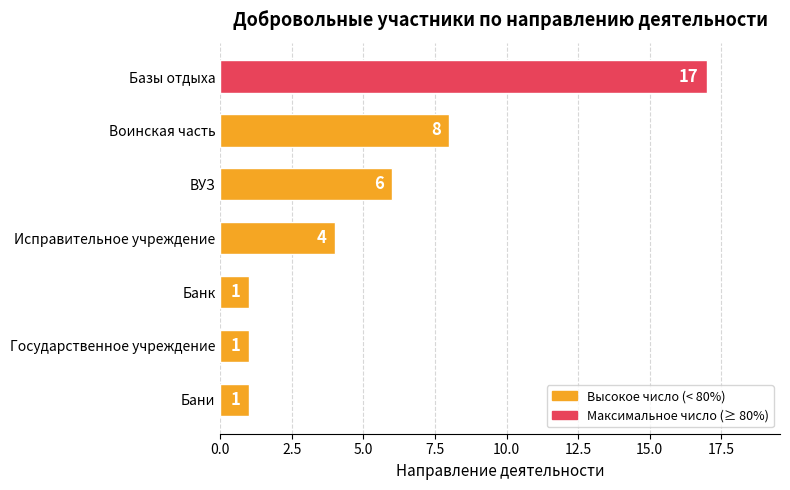

How many series are shown in this chart?

1